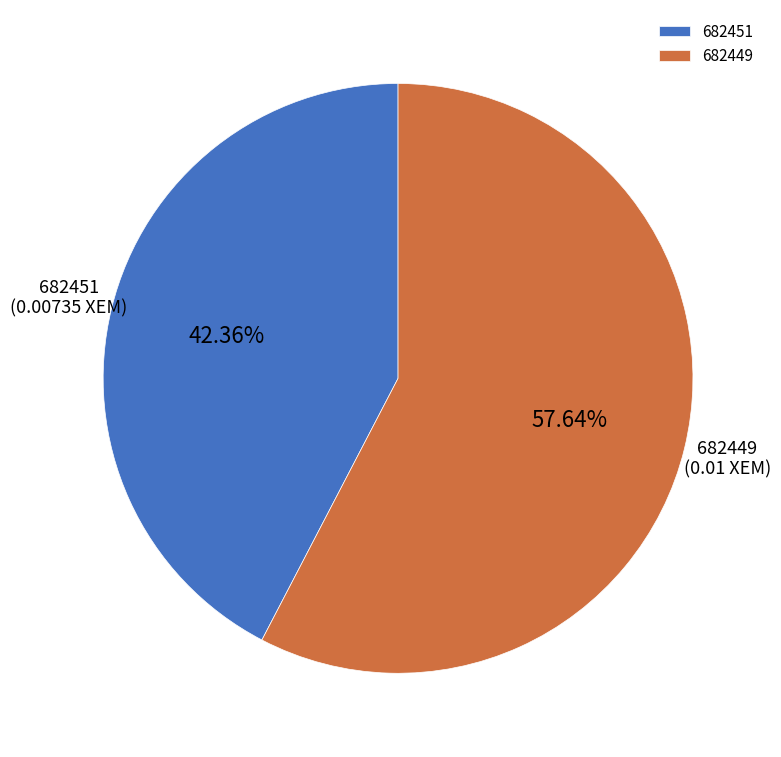

Is it true that 682451 is 50% of the pie?

False